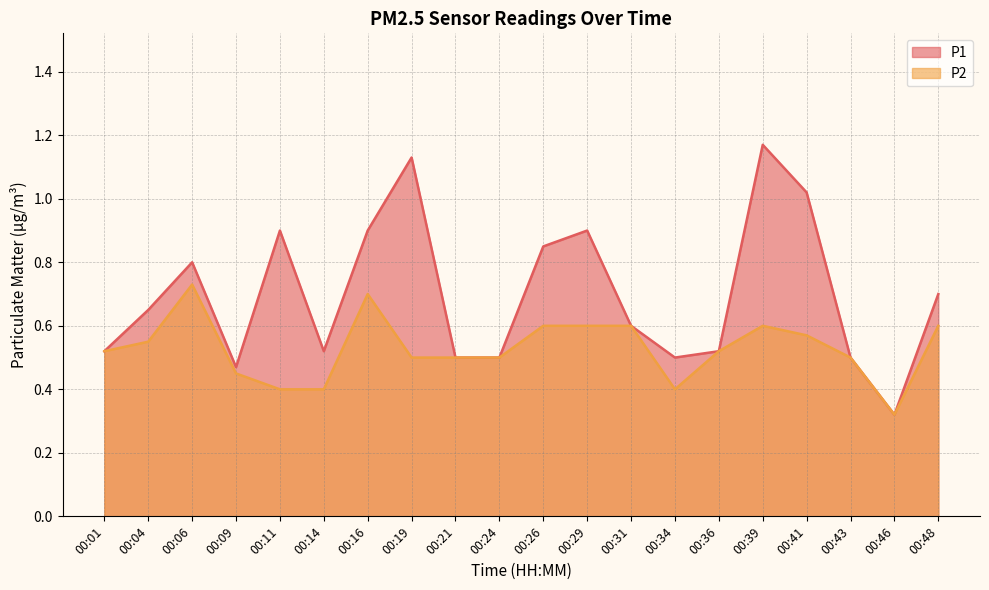

Reading right to left, extract all data points from this chart.

P1: 0.7	0.3	0.5	1.0	1.2	0.5	0.5	0.6	0.9	0.8	0.5	0.5	1.1	0.9	0.5	0.9	0.5	0.8	0.7	0.5
P2: 0.6	0.3	0.5	0.6	0.6	0.5	0.4	0.6	0.6	0.6	0.5	0.5	0.5	0.7	0.4	0.4	0.5	0.7	0.6	0.5